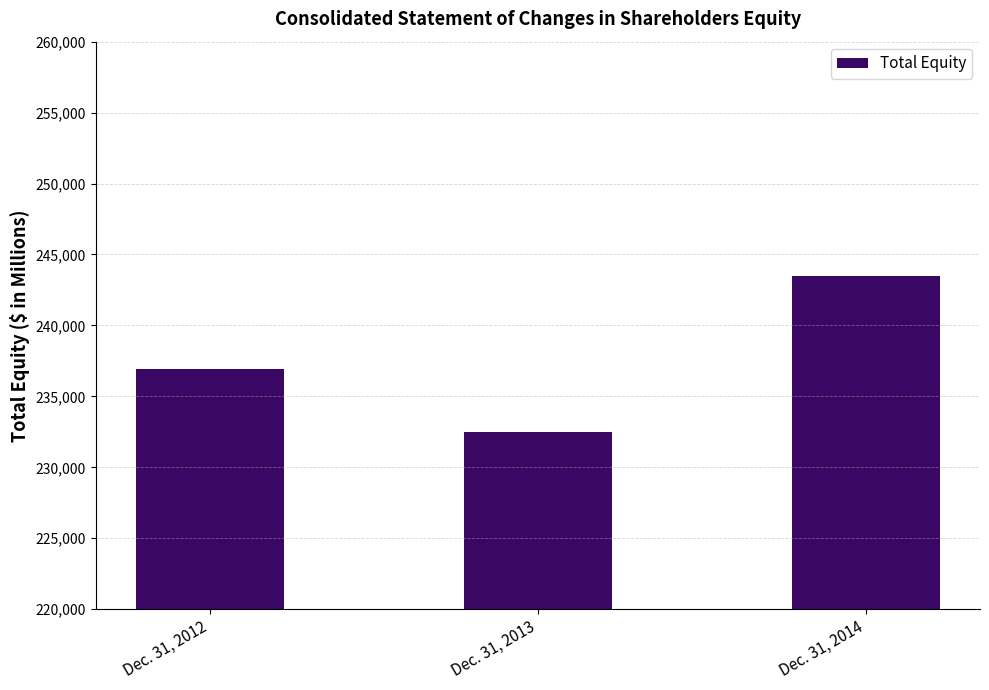

Rank the categories by value from lowest to highest.

Dec. 31, 2013, Dec. 31, 2012, Dec. 31, 2014